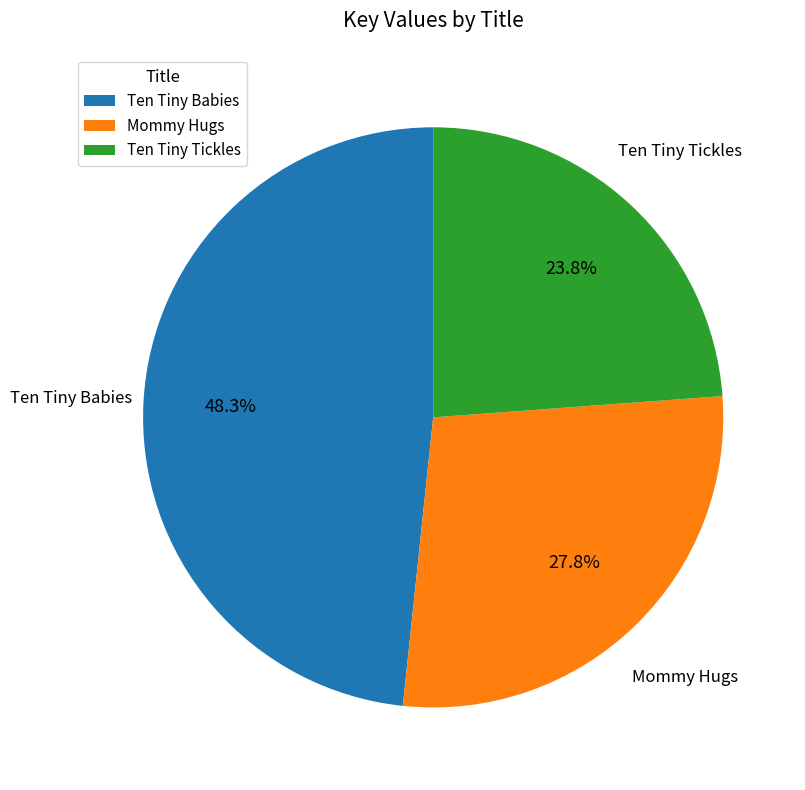

Rank the categories by value from highest to lowest.

Ten Tiny Babies, Mommy Hugs, Ten Tiny Tickles